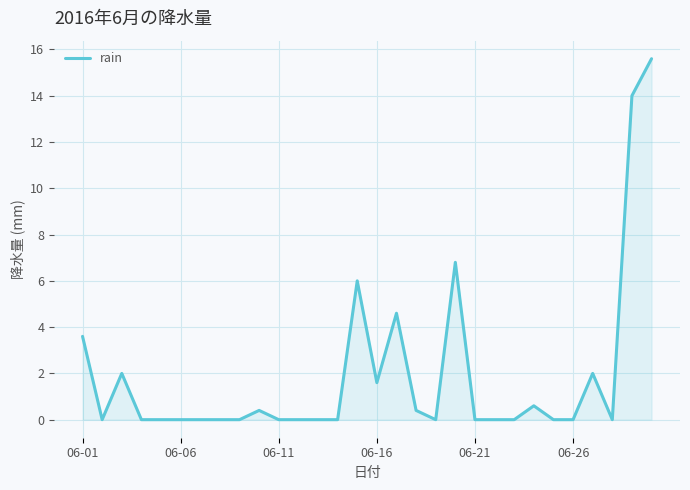

What is the difference between the maximum and minimum values?

15.6